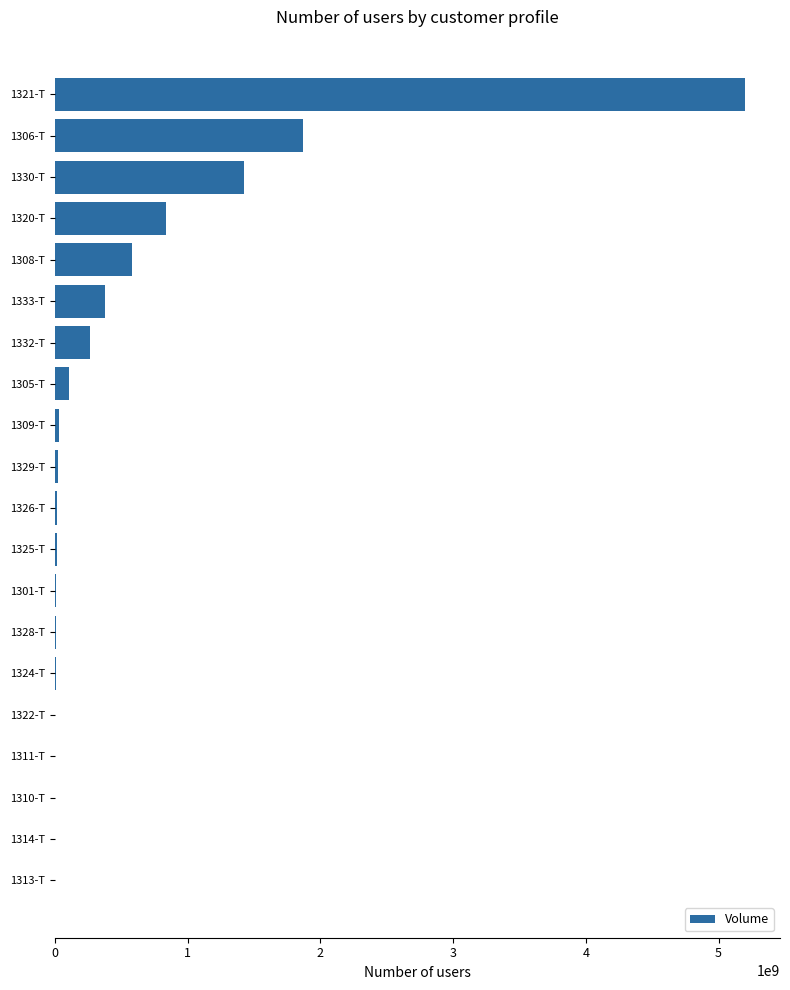

What is the maximum value shown in the chart?

5202442390